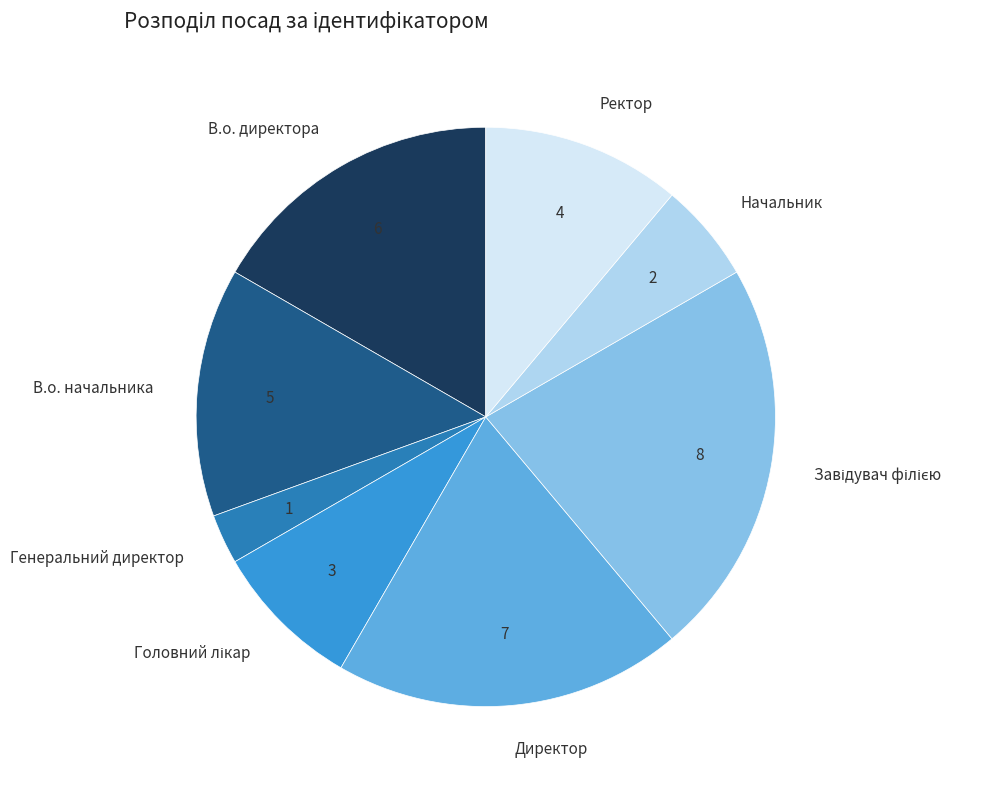

Is there any slice that represents more than half of the pie?

No